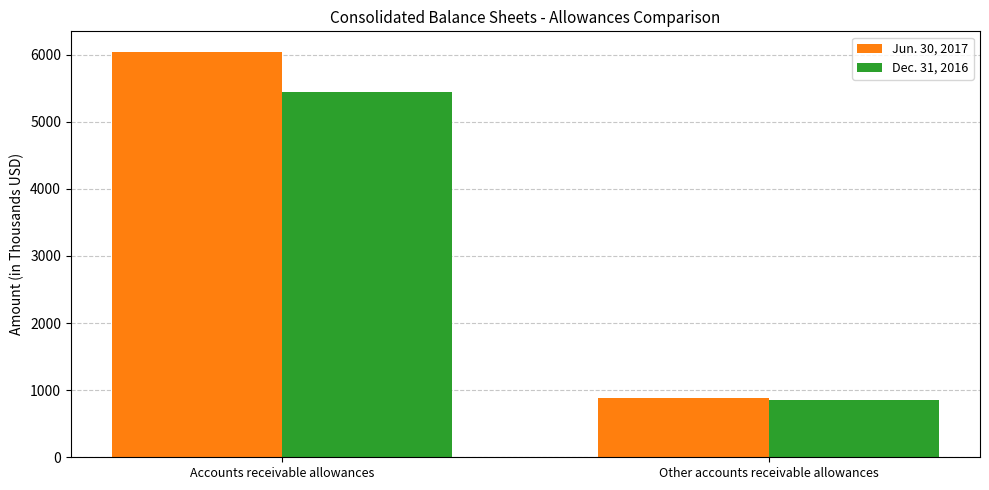

What are all the series names shown in the legend?

Jun. 30, 2017, Dec. 31, 2016